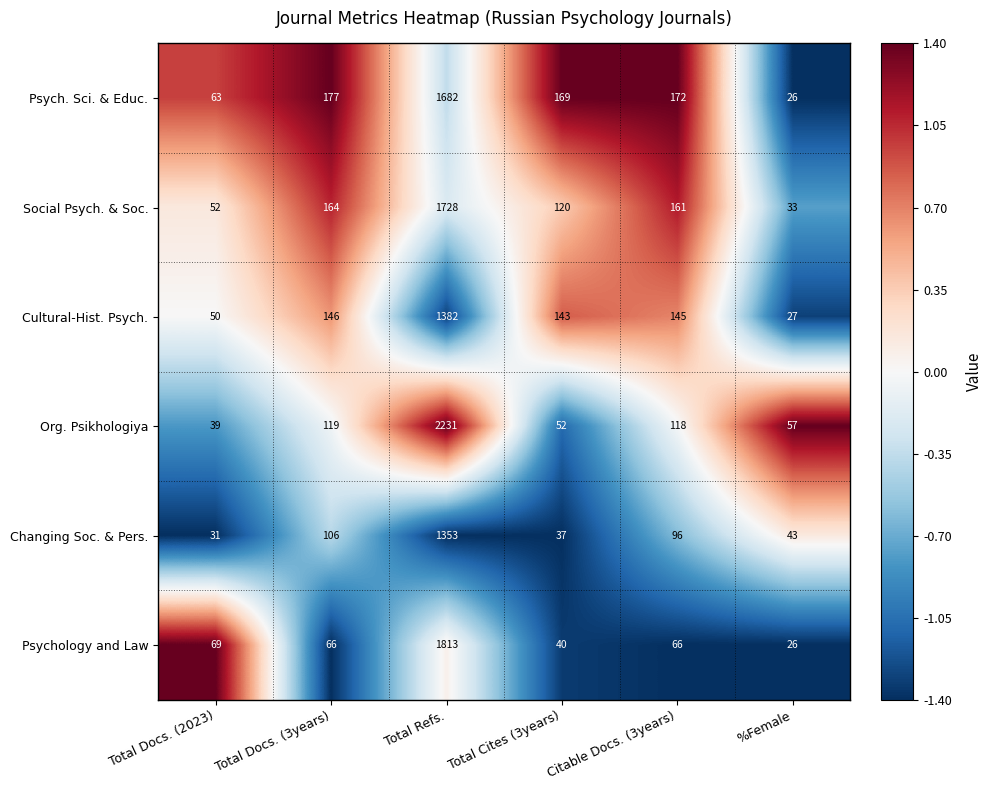

Which category has the highest value in the Org. Psikhologiya series?

Total Refs.